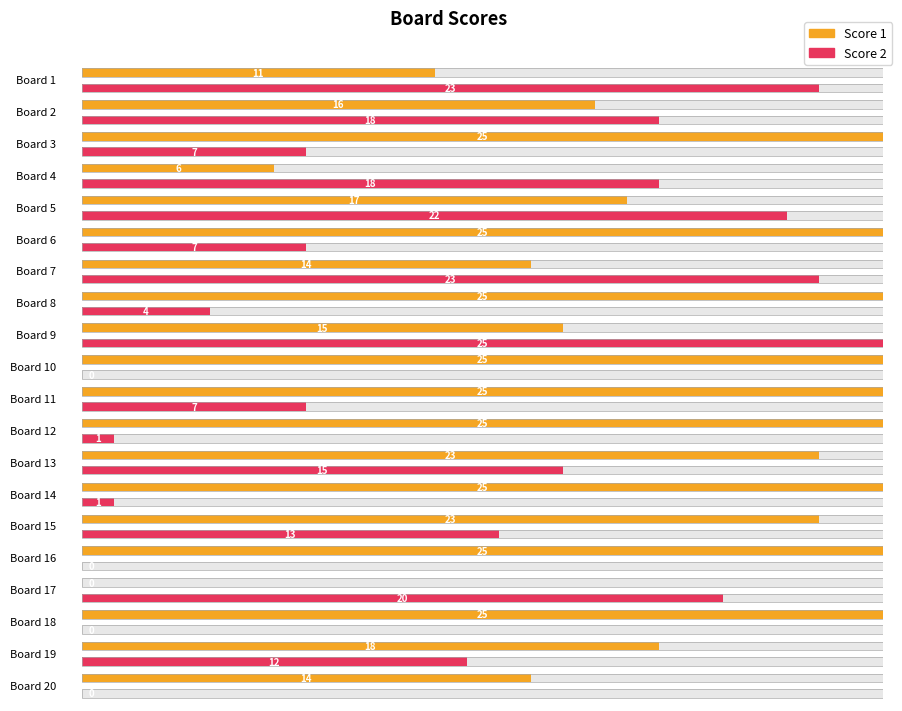

Rank the categories by Score 1 value from lowest to highest.

17, 4, 1, 7, 20, 9, 2, 5, 19, 13, 15, 3, 6, 8, 10, 11, 12, 14, 16, 18